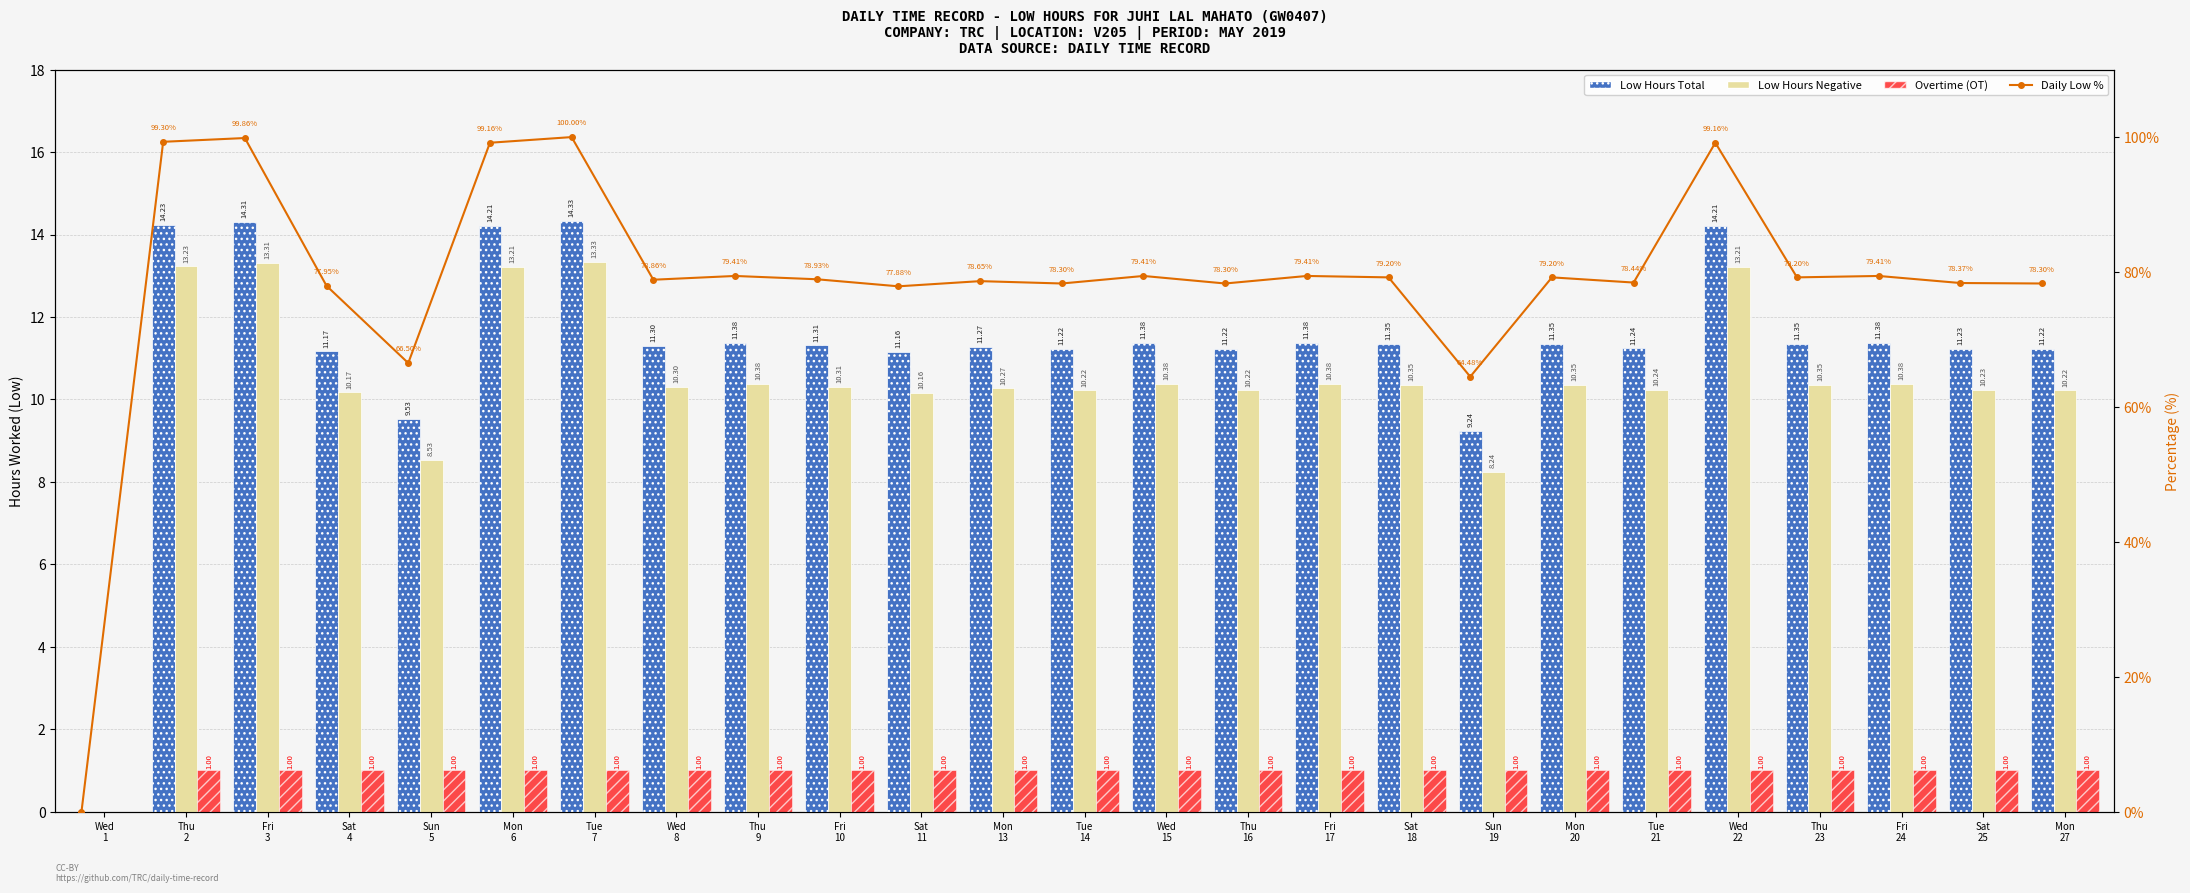

What is the average value of the Overtime (OT) series?

1.0